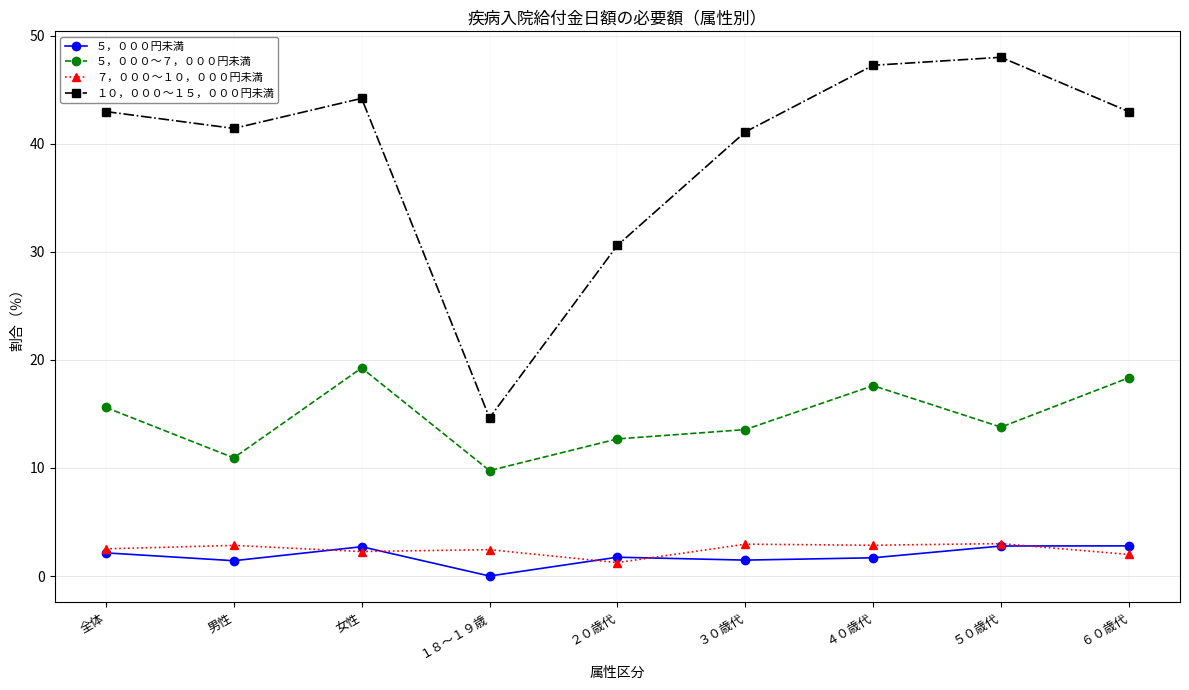

Which series has the largest range (max minus min)?

１０，０００～１５，０００円未満